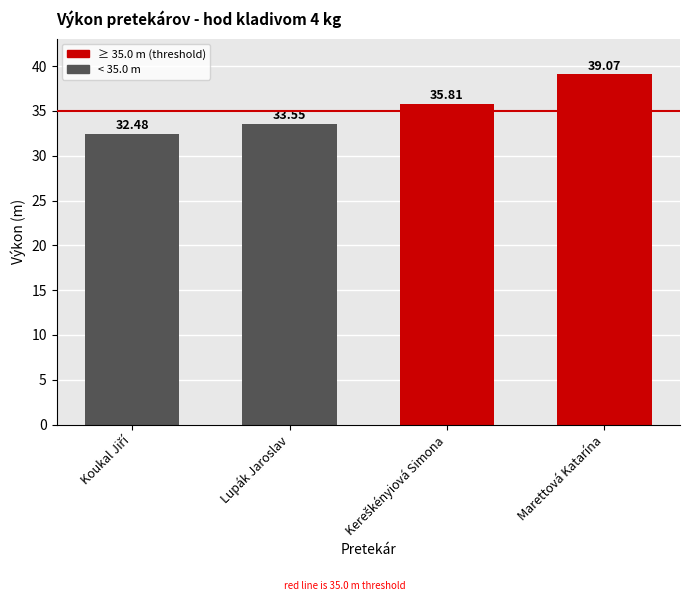

At which category does the chart reach its peak across all series?

Marettová Katarína